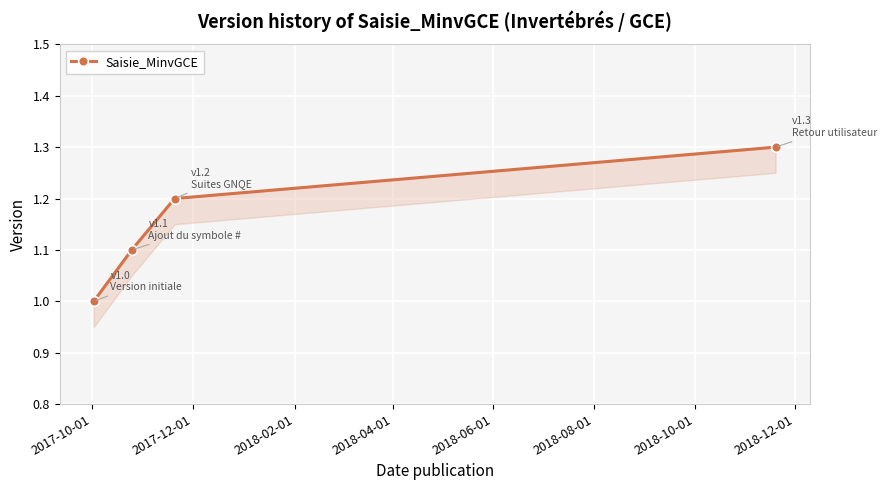

How many lines are shown in the chart?

1